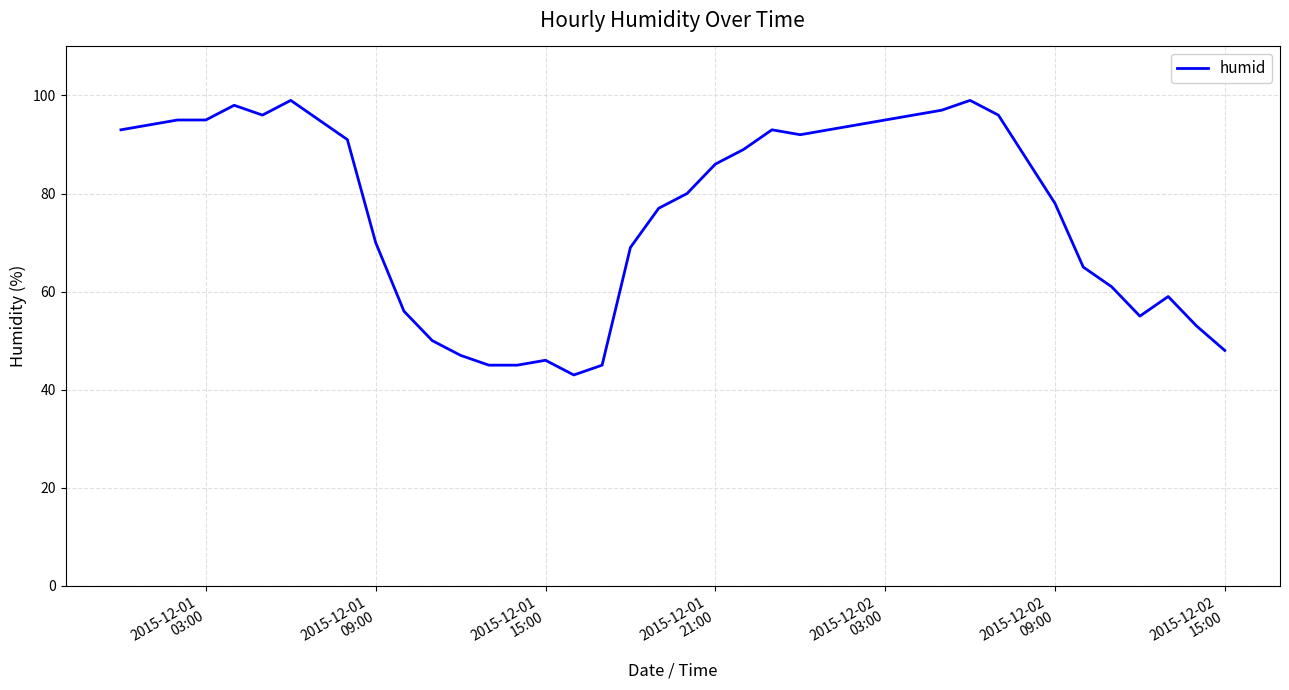

What is the difference between the maximum and minimum values?

56